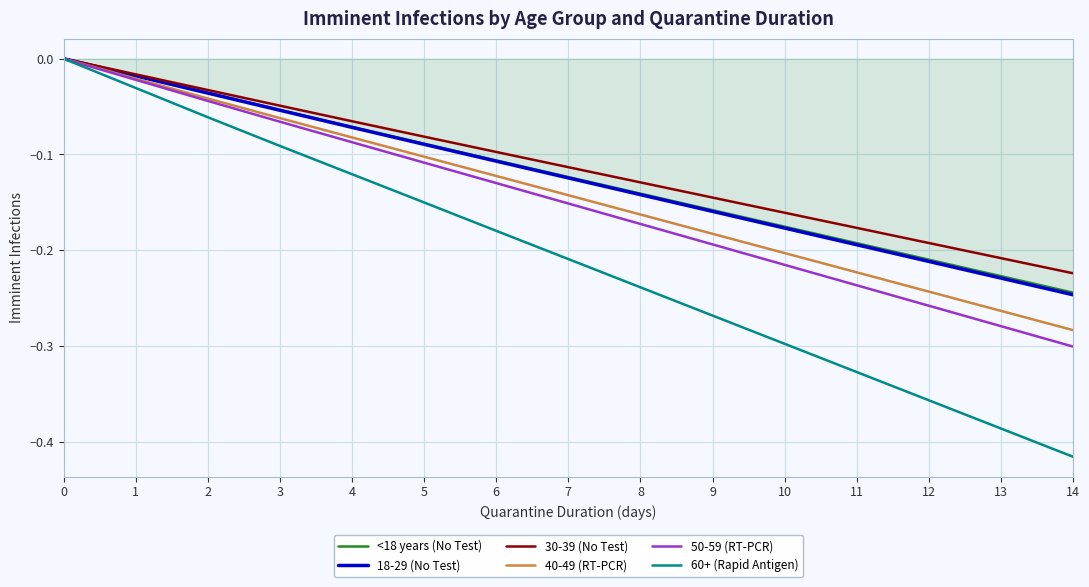

Is the value of 18-29 (No Test) at 1 greater than the value of <18 years (No Test) at 11?

Yes